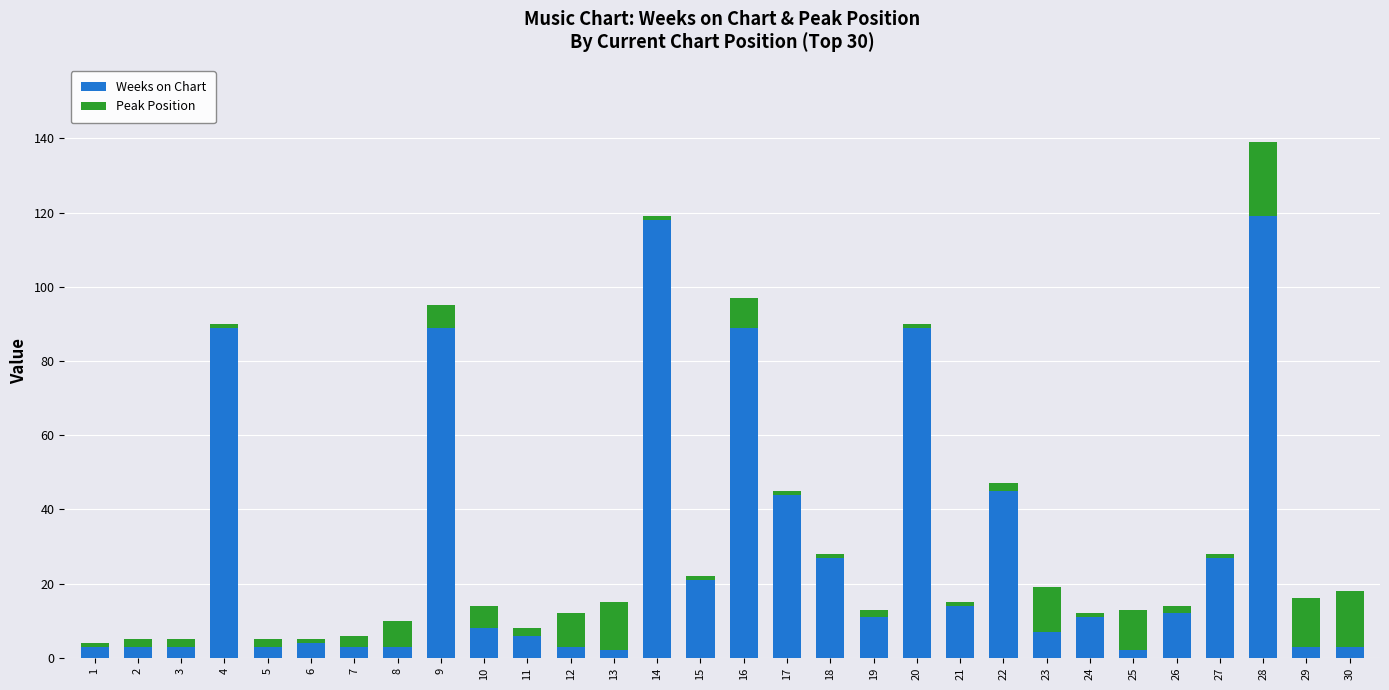

What is the difference between the maximum and minimum values in the Weeks on Chart series?

117